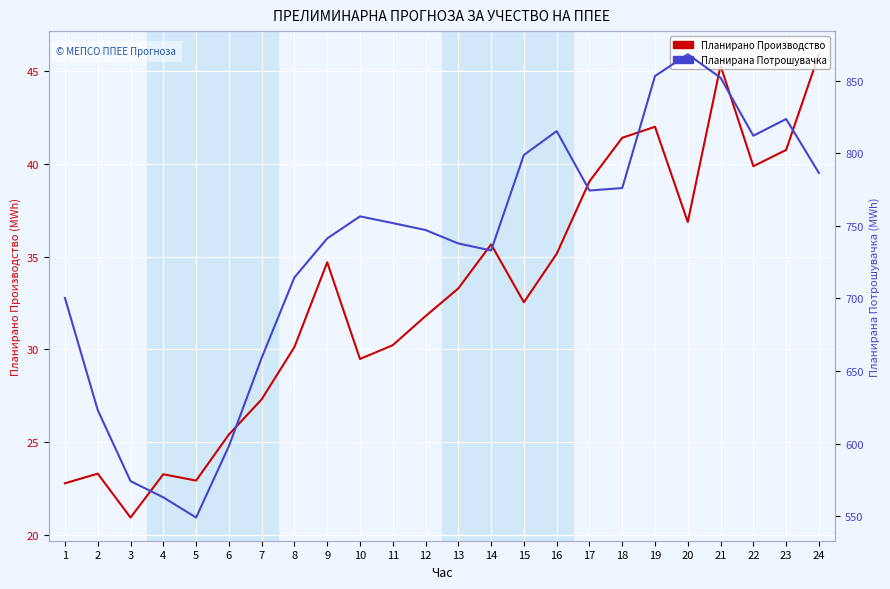

How many data points does each series have?

24